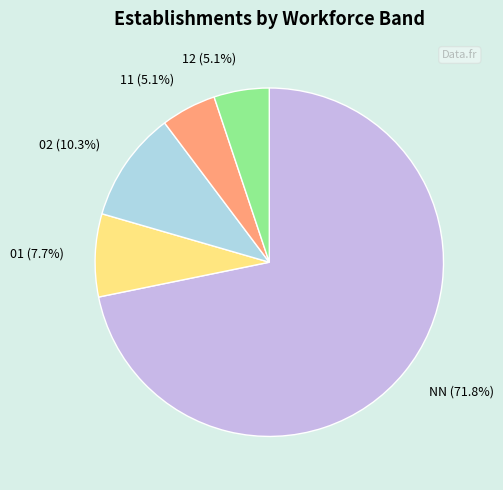

Between 02 and 12, which is larger?

02